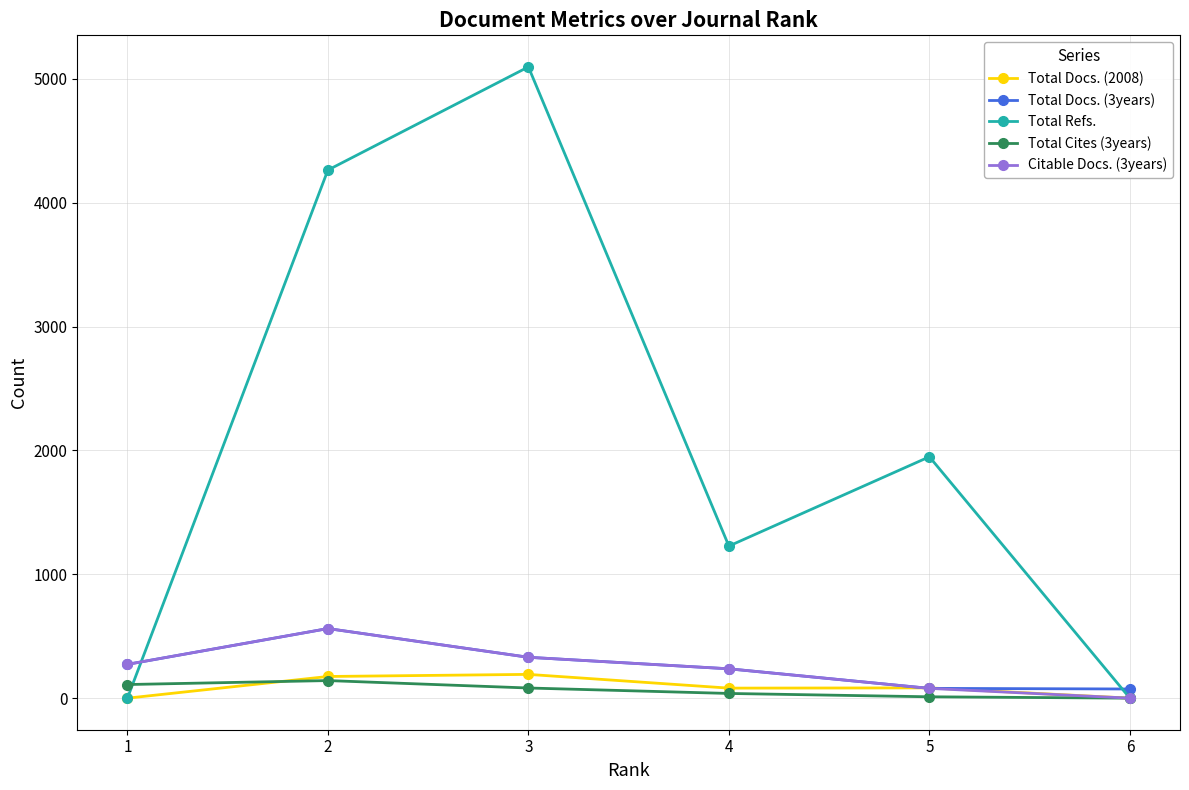

Which series has the largest total across all categories?

Total Refs.